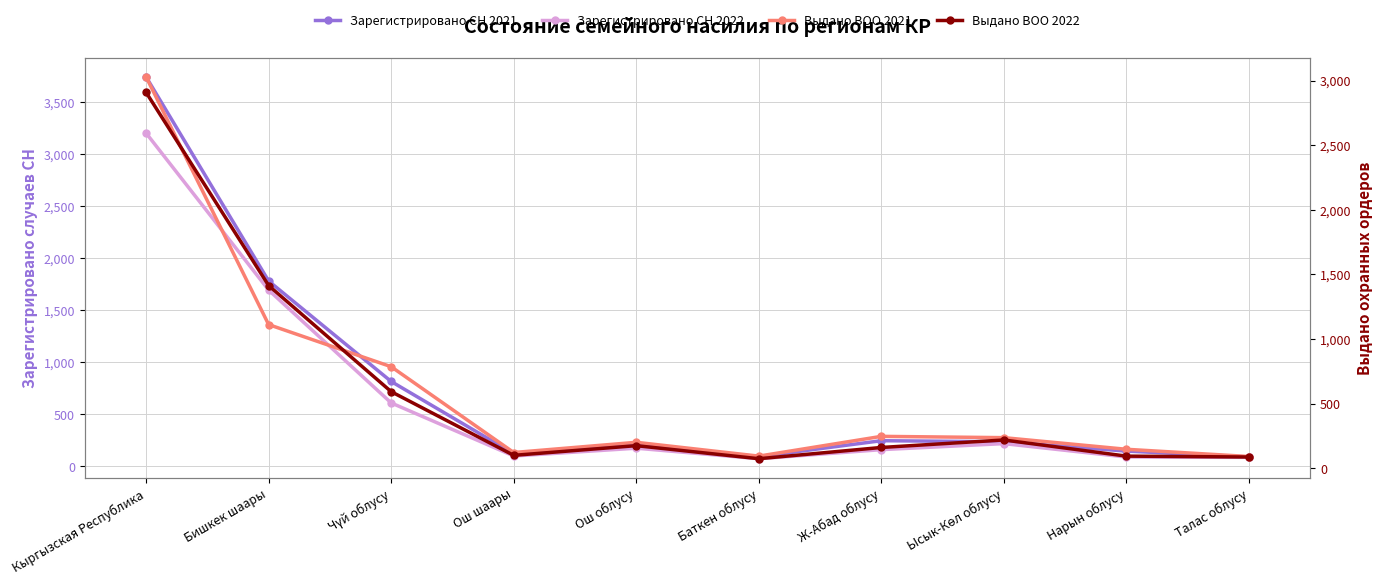

Reading left to right, extract all data points from this chart.

Зарегистрировано СН 2021: Кыргызская Республика=3741	Бишкек шаары=1780	Чүй облусу=815	Ош шаары=122	Ош облусу=213	Баткен облусу=93	Ж-Абад облусу=246	Ысык-Көл облусу=236	Нарын облусу=146	Талас облусу=90
Зарегистрировано СН 2022: Кыргызская Республика=3201	Бишкек шаары=1693	Чүй облусу=609	Ош шаары=99	Ош облусу=174	Баткен облусу=73	Ж-Абад облусу=160	Ысык-Көл облусу=218	Нарын облусу=89	Талас облусу=86
Выдано ВОО 2021: Кыргызская Республика=3028	Бишкек шаары=1111	Чүй облусу=785	Ош шаары=121	Ош облусу=200	Баткен облусу=93	Ж-Абад облусу=246	Ысык-Көл облусу=236	Нарын облусу=146	Талас облусу=90
Выдано ВОО 2022: Кыргызская Республика=2908	Бишкек шаары=1413	Чүй облусу=592	Ош шаары=99	Ош облусу=174	Баткен облусу=73	Ж-Абад облусу=160	Ысык-Көл облусу=218	Нарын облусу=93	Талас облусу=86